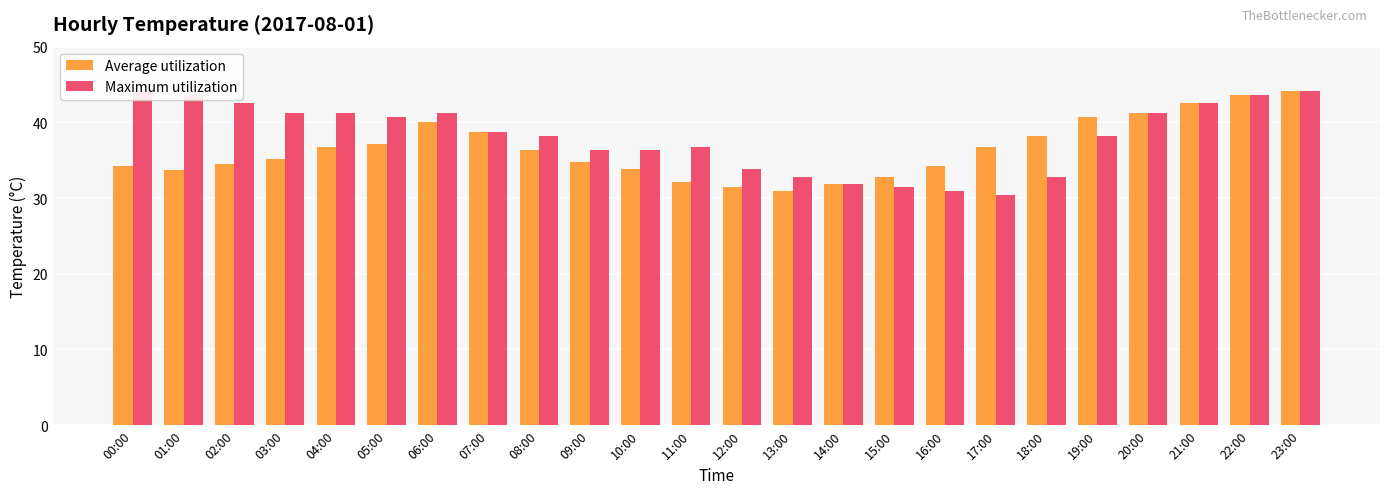

Between 08:00 and 13:00, which is larger?

08:00